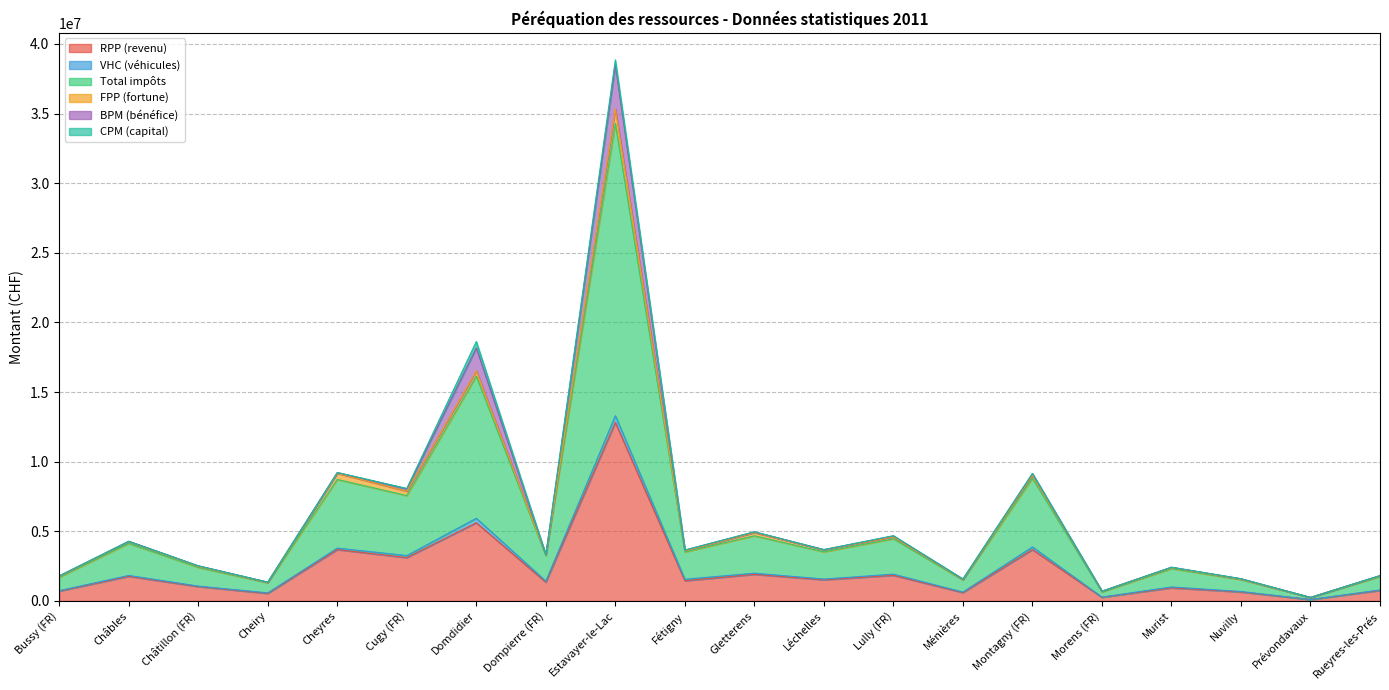

Reading left to right, list all the values displayed in this chart.

RPP (revenu): 706950.2	1771488.6	1034062.1	542846.6	3688176.7	3115123.6	5618945.7	1349925.9	12816812.5	1456229.3	1912581.1	1521948.9	1843359.9	601063.8	3689604.0	265840.0	943961.4	646788.1	101349.6	756297.3
VHC (véhicules): 34114.3	62273.0	34155.3	39024.0	107830.1	144805.8	319184.0	76272.9	487914.2	104984.9	81637.4	52755.4	82484.4	37865.1	191189.1	13777.2	61690.6	33468.3	6771.6	34627.3
Total impôts: 965840.6	2299590.1	1340743.1	724145.2	4931247.7	4307357.0	10210372.5	1824824.9	20985841.1	1959904.0	2686918.3	1953529.5	2542876.8	867666.1	4932195.2	372010.3	1320224.4	855669.8	132869.1	967919.6
FPP (fortune): 59021.6	141019.1	75077.2	35838.1	443398.0	315375.6	375170.6	56802.9	1034507.1	74639.7	225179.7	144598.2	128437.6	43514.9	212108.7	47978.2	72616.9	32366.1	15984.2	48658.4
BPM (bénéfice): 32261.0	10311.5	40009.6	11312.5	46969.2	169027.1	1644590.8	12350.9	3144977.4	53487.9	52872.5	13744.0	72485.6	13914.9	105988.1	3956.2	22916.0	26189.0	440.4	13998.2
CPM (capital): 5658.6	3423.3	2047.0	1888.9	9208.2	29141.3	460417.9	4552.2	383636.0	9906.0	9748.0	4202.1	16731.7	21795.2	35393.8	1219.6	4427.6	5654.1	254.1	4042.3